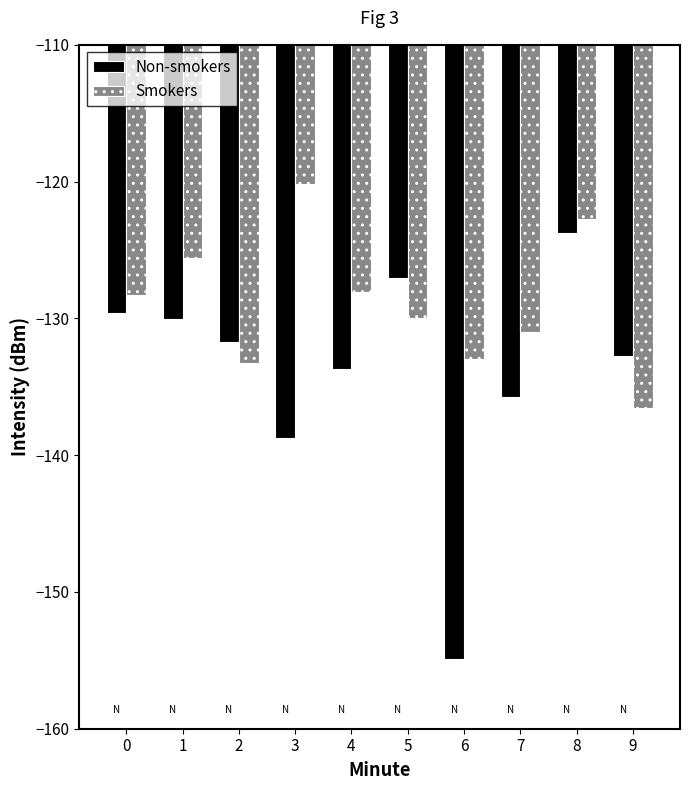

What is the approximate value of Non-smokers at 3?

-138.7